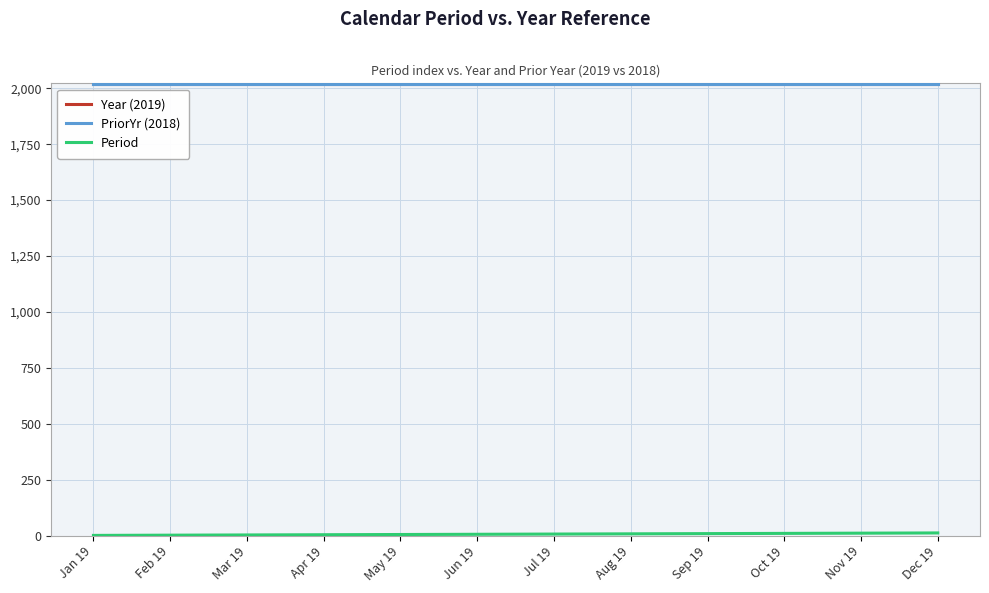

The value of Year (2019) at Nov 19 is 3440. True or false?

False